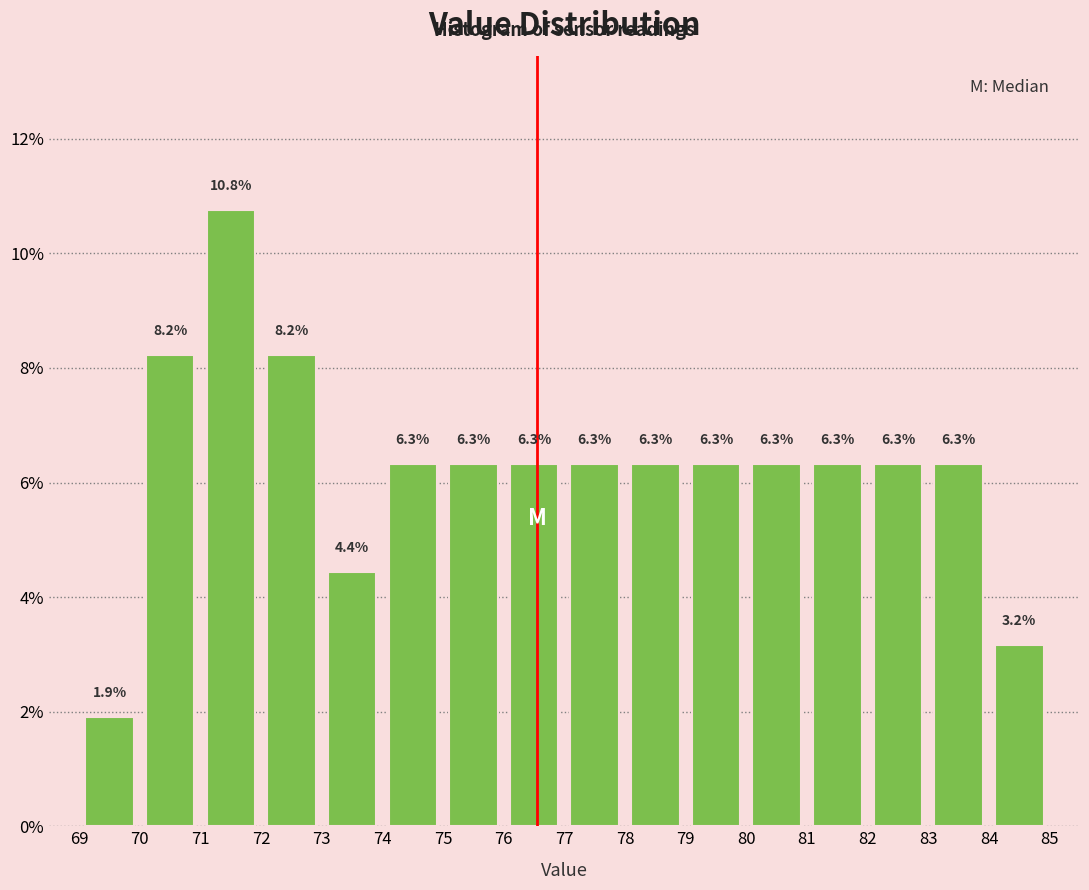

Reading left to right, list every bar in this chart as the range it spans on the x-axis followed by its height.

69 to 70: 1.9
70 to 71: 8.2
71 to 72: 10.8
72 to 73: 8.2
73 to 74: 4.4
74 to 75: 6.3
75 to 76: 6.3
76 to 77: 6.3
77 to 78: 6.3
78 to 79: 6.3
79 to 80: 6.3
80 to 81: 6.3
81 to 82: 6.3
82 to 83: 6.3
83 to 84: 6.3
84 to 85: 3.2